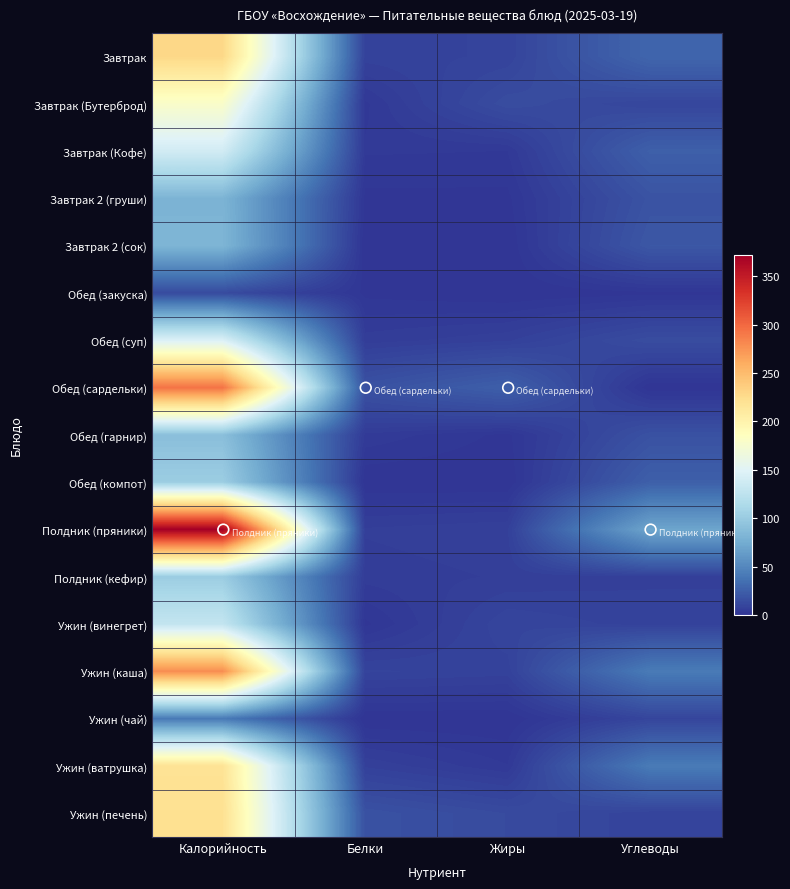

At which category does the chart reach its minimum across all series?

Белки